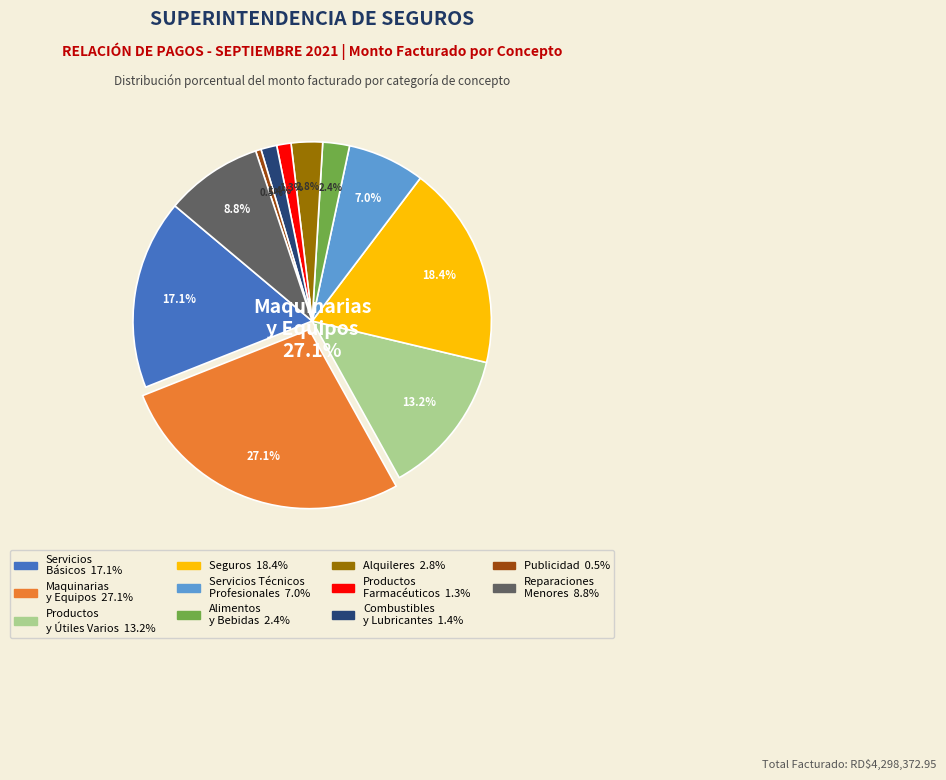

Does any single category account for the majority?

No